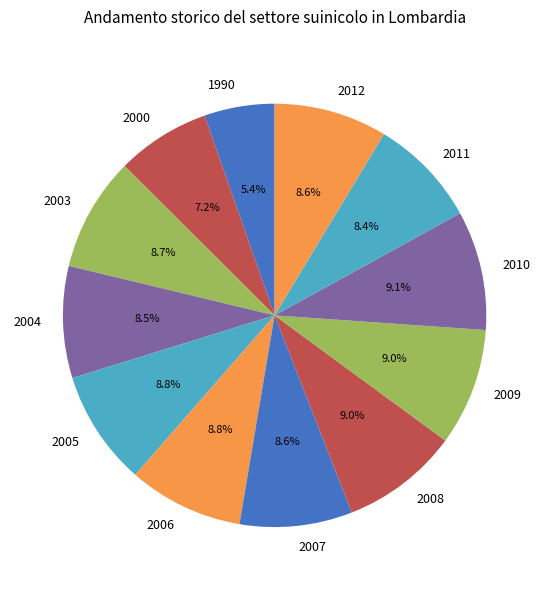

To the nearest percent, what is the average slice percentage?

8%